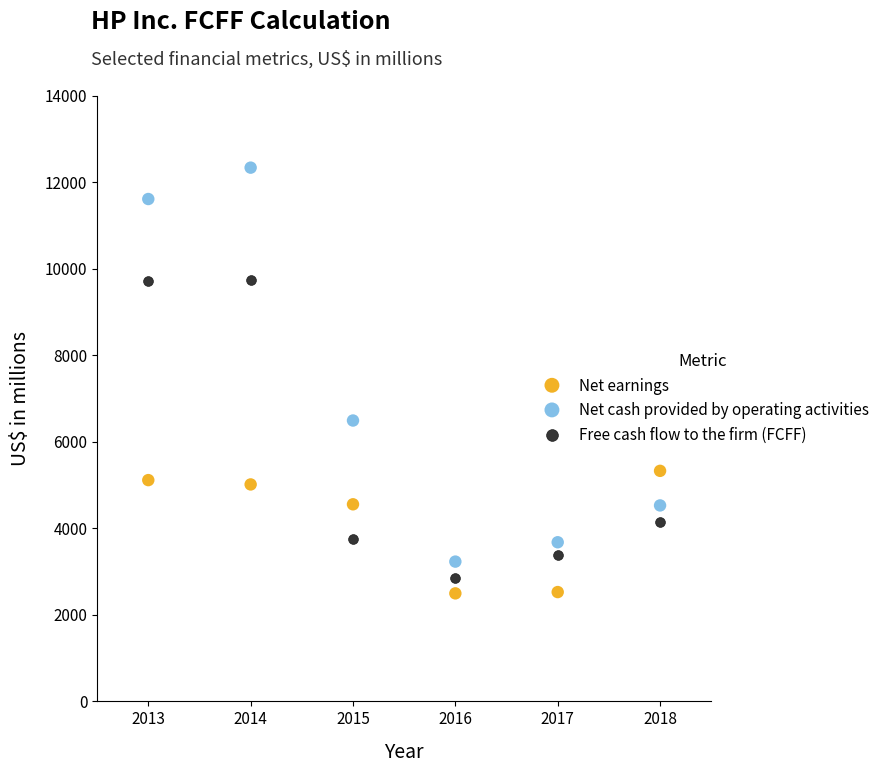

Which series reaches the minimum Y coordinate?

Net earnings